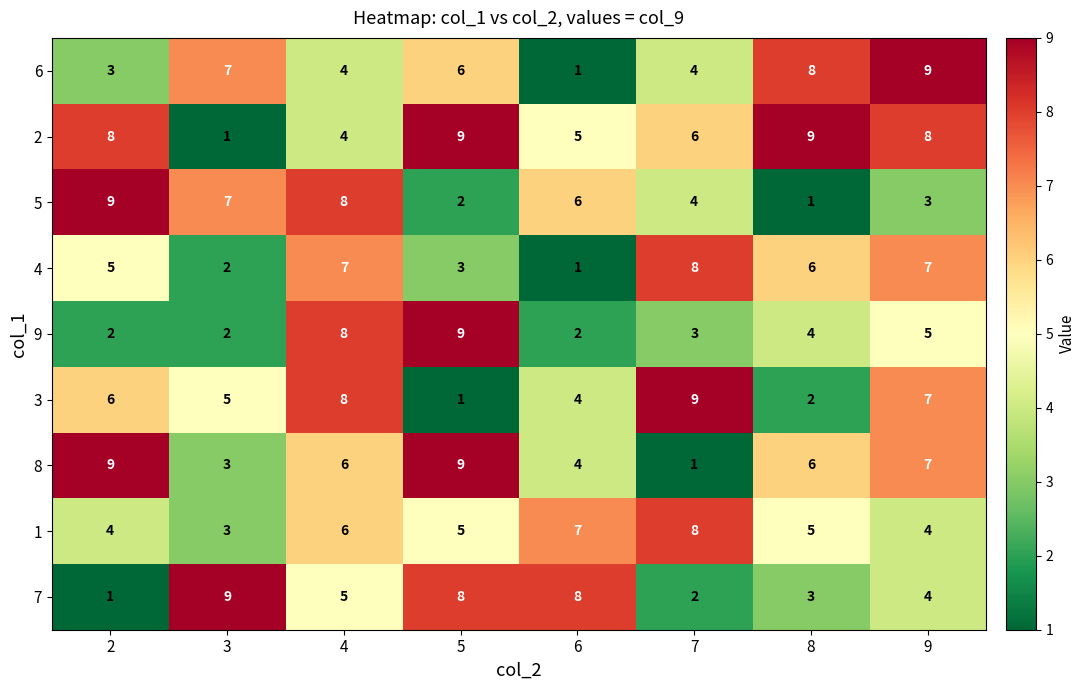

At which label does 4 reach its peak?

7